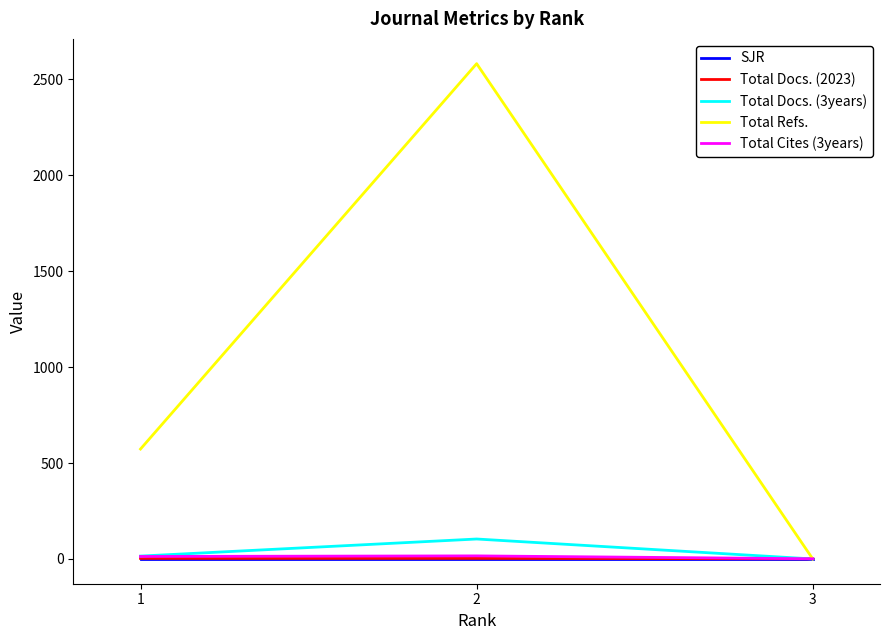

Which series has the widest spread of values?

Total Refs.